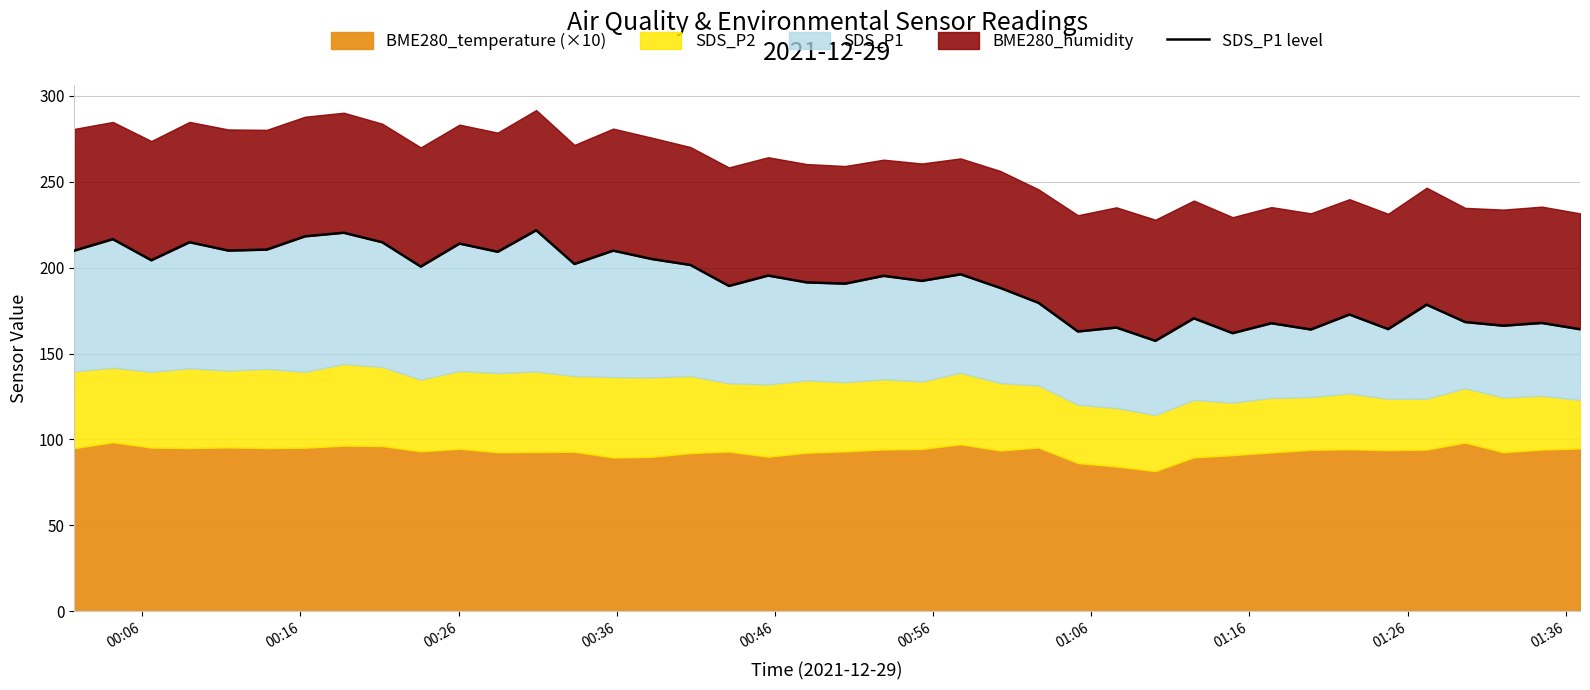

What is the difference between the maximum and minimum values?

64.3